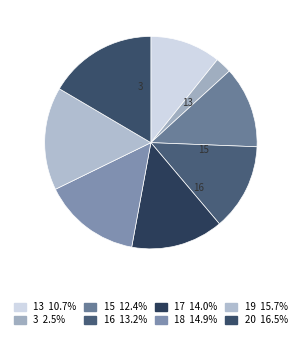

Combined, what portion of the pie is 20 and 16?

29.8%